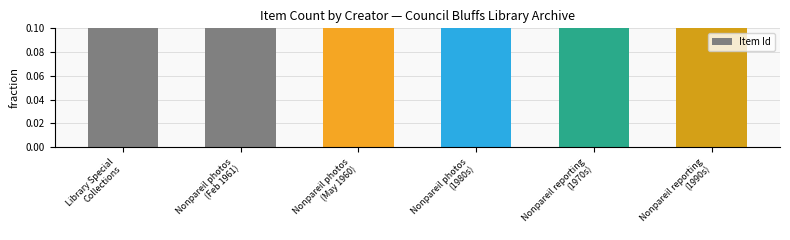

What is the approximate value at Nonpareil reporting
(1990s)?

0.2